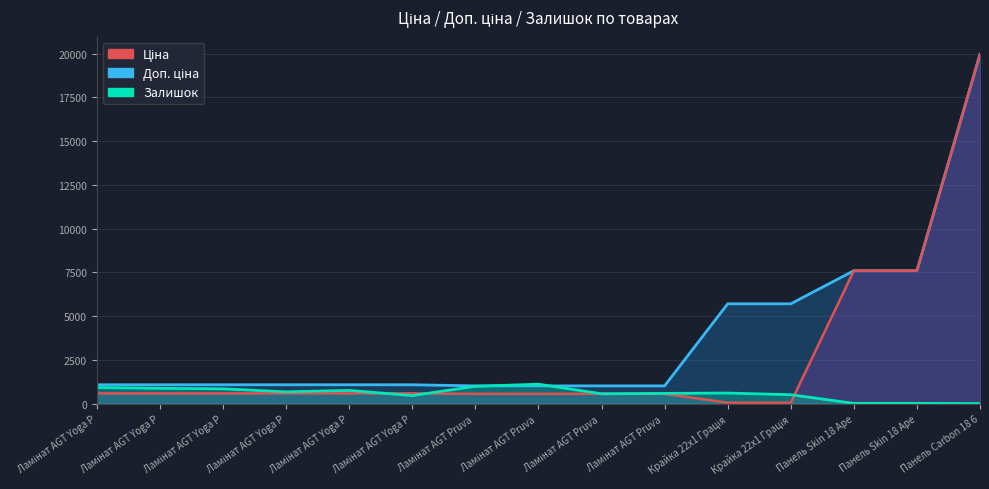

How many lines are shown in the chart?

3